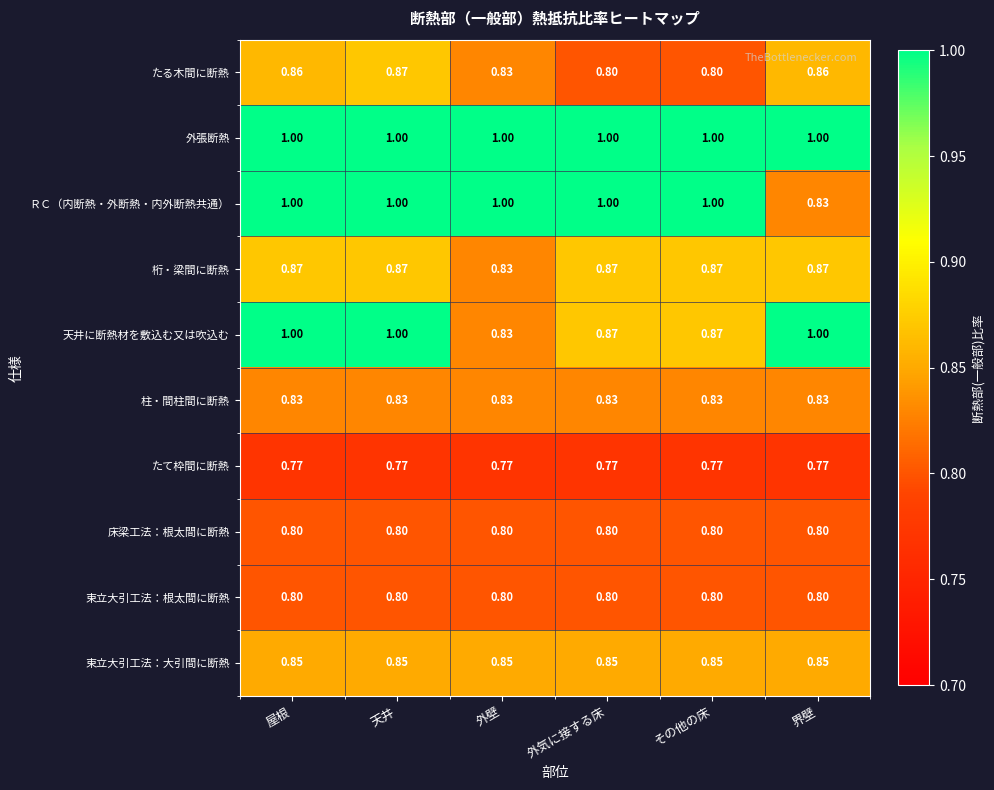

Between 屋根 and その他の床, which series saw the biggest shift?

天井に断熱材を敷込む又は吹込む